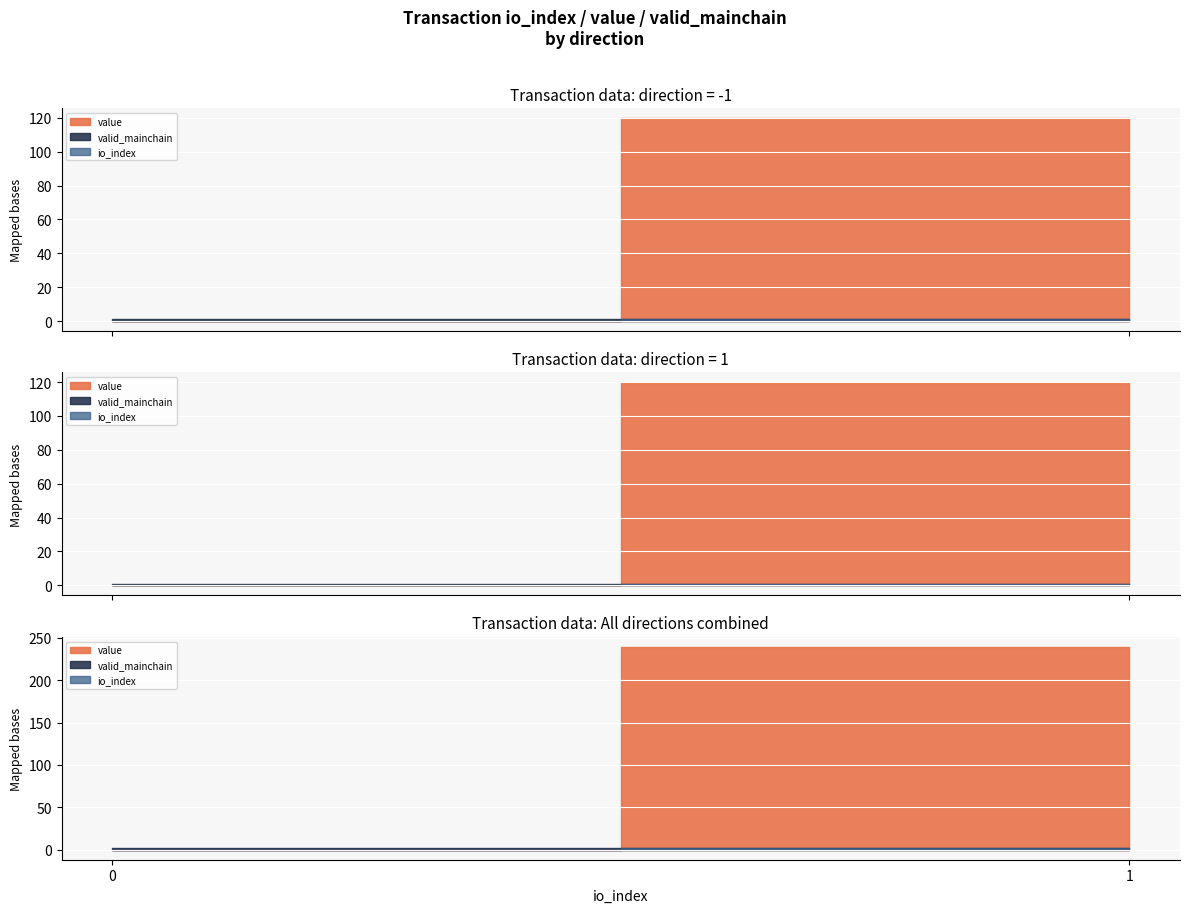

True or false: valid_mainchain and io_index cross at least once.

False